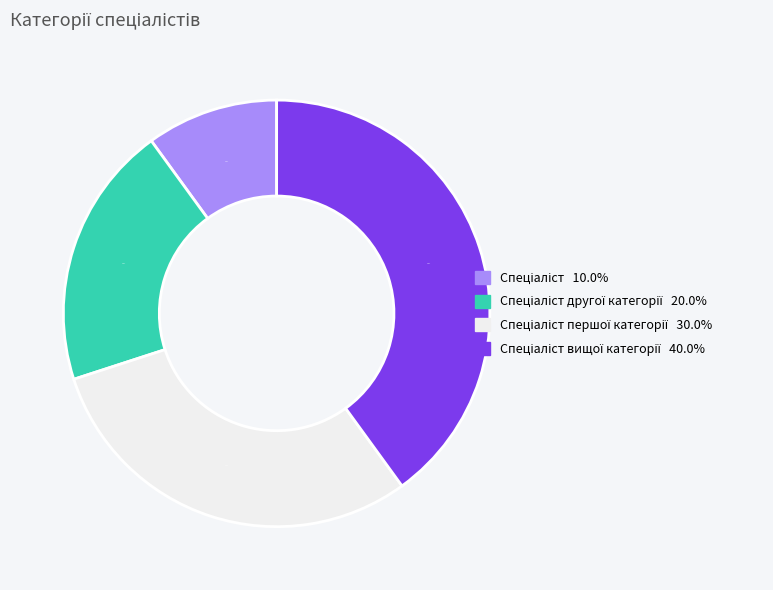

Is there any slice that represents more than half of the pie?

No